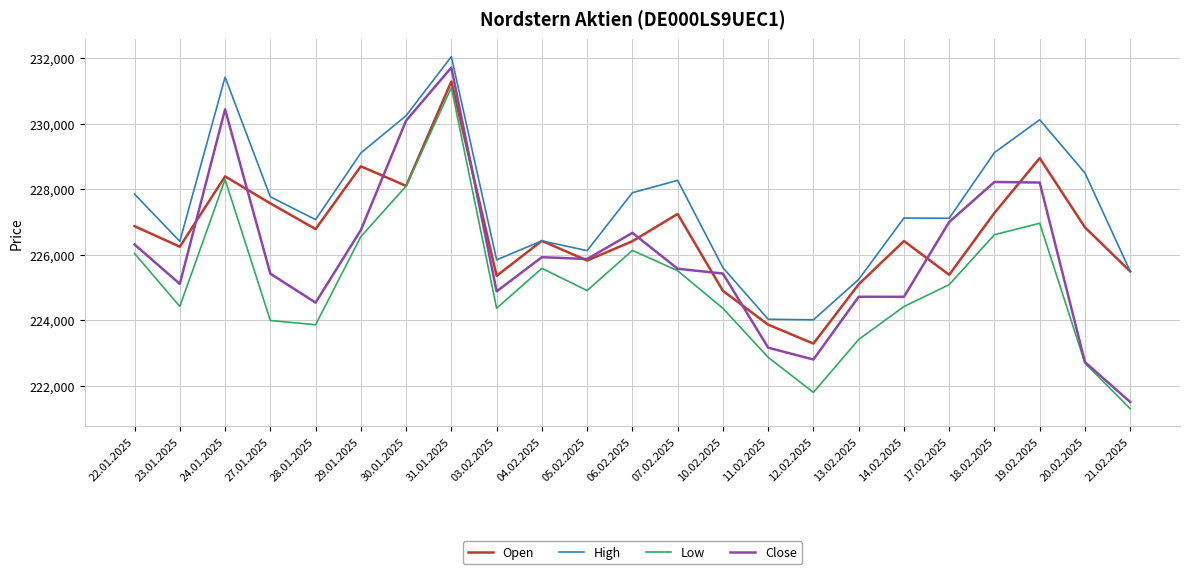

The Open series shows 138002 at 18.02.2025. True or false?

False